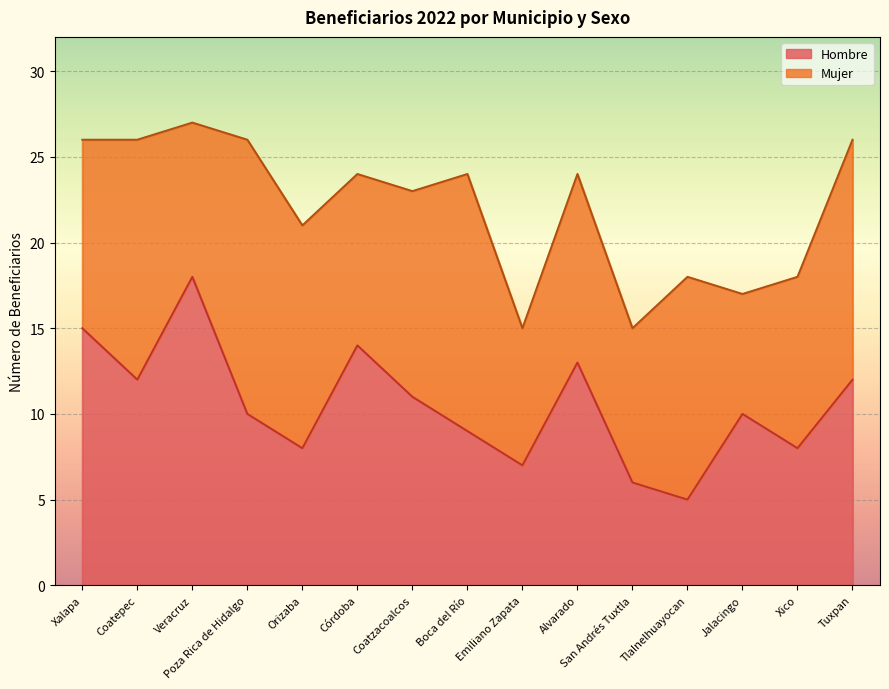

List the labels in order of value, smallest first.

Tlalnelhuayocan, San Andrés Tuxtla, Emiliano Zapata, Orizaba, Xico, Boca del Río, Poza Rica de Hidalgo, Jalacingo, Coatzacoalcos, Coatepec, Tuxpan, Alvarado, Córdoba, Xalapa, Veracruz